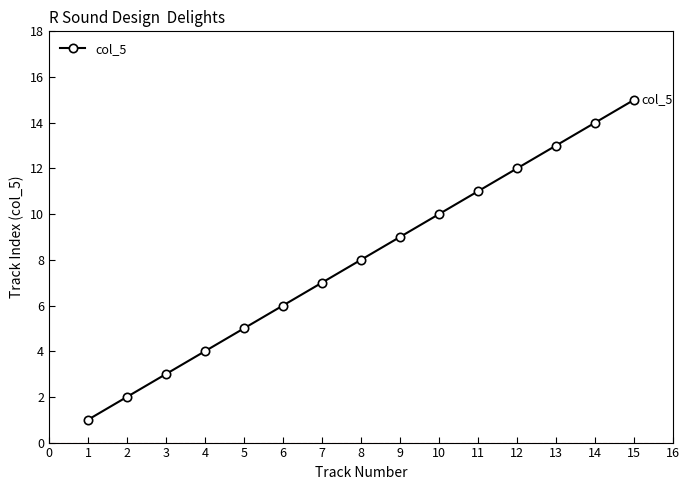

What is the ratio of the value at 11 to the value at 2?

5.5